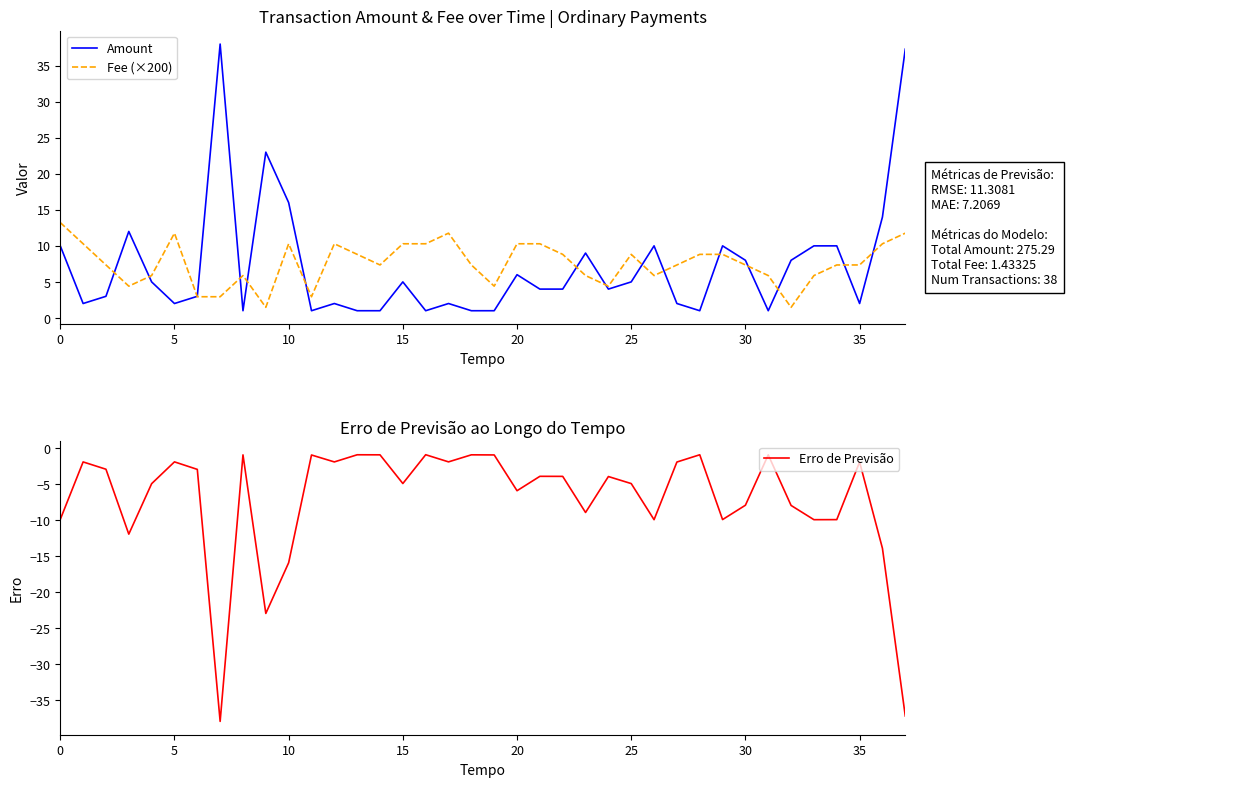

Which series changed the most between 30 and 11?

Amount